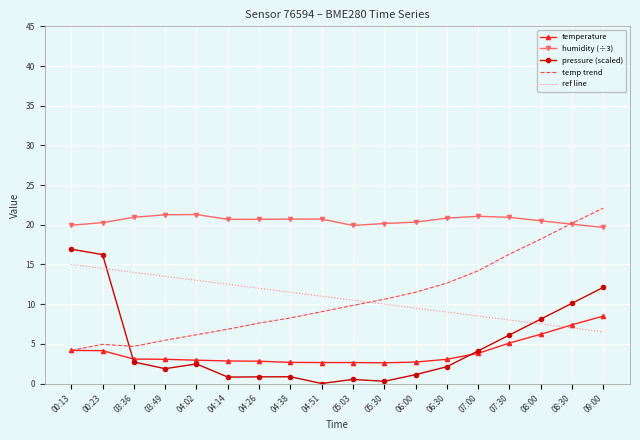

At 08:00, list the series in order from smallest to largest.

temperature, ref line, pressure (scaled), temp trend, humidity (÷3)